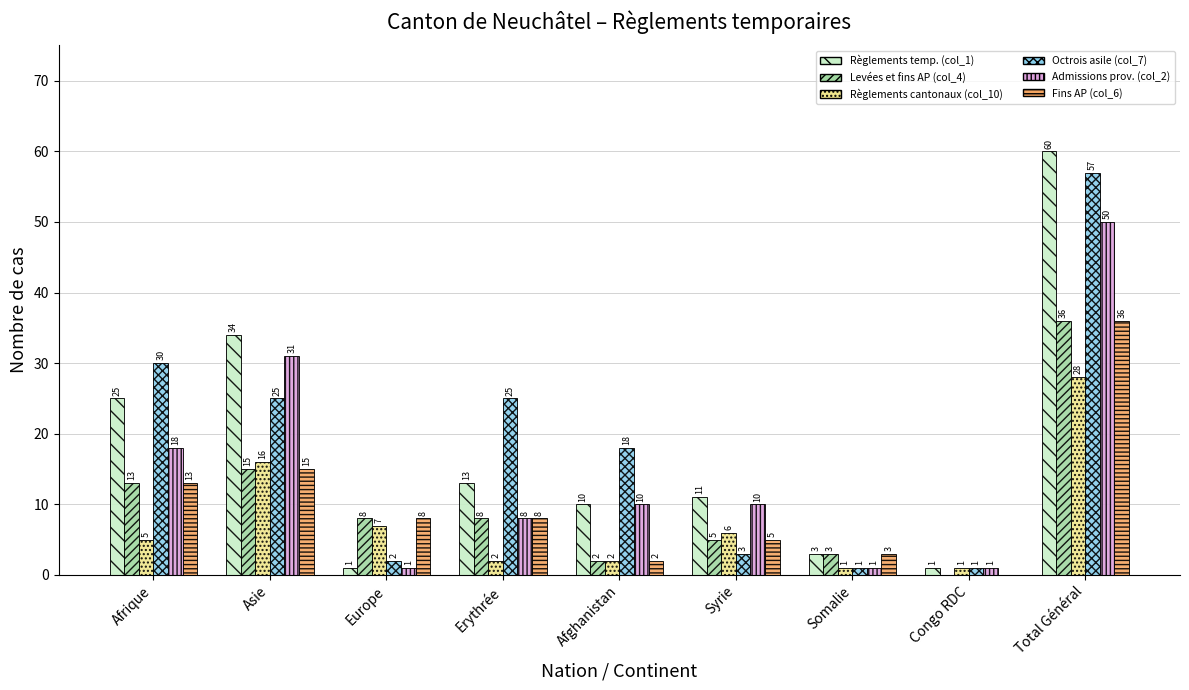

Is it true that Règlements cantonaux (col_10) equals 1 at Congo RDC?

True